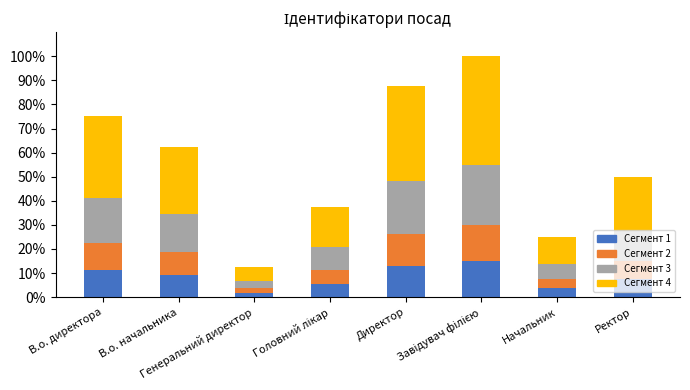

What are all the series names shown in the legend?

Сегмент 1, Сегмент 2, Сегмент 3, Сегмент 4